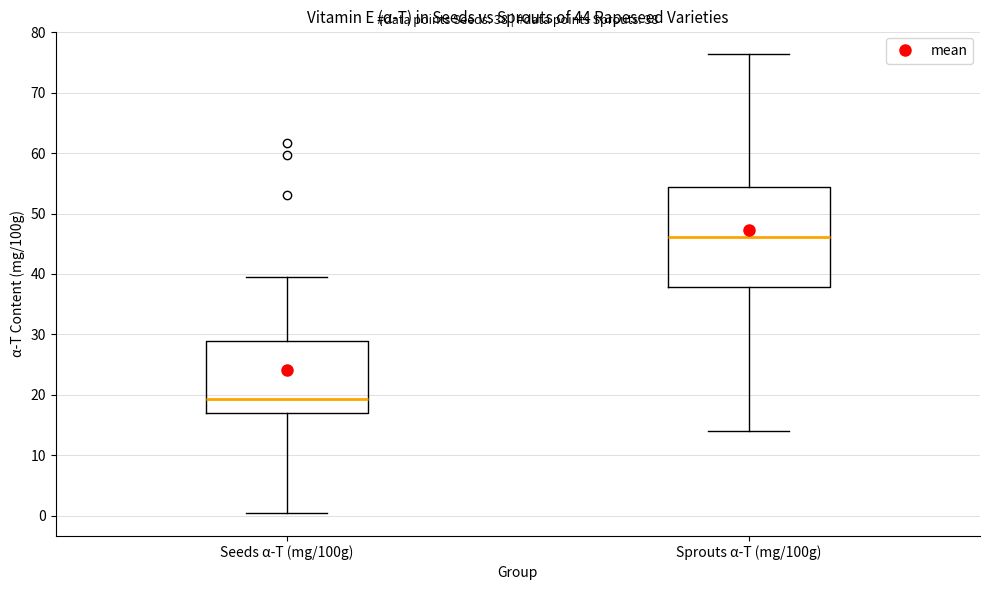

Which box has the highest median line?

Sprouts α-T (mg/100g)